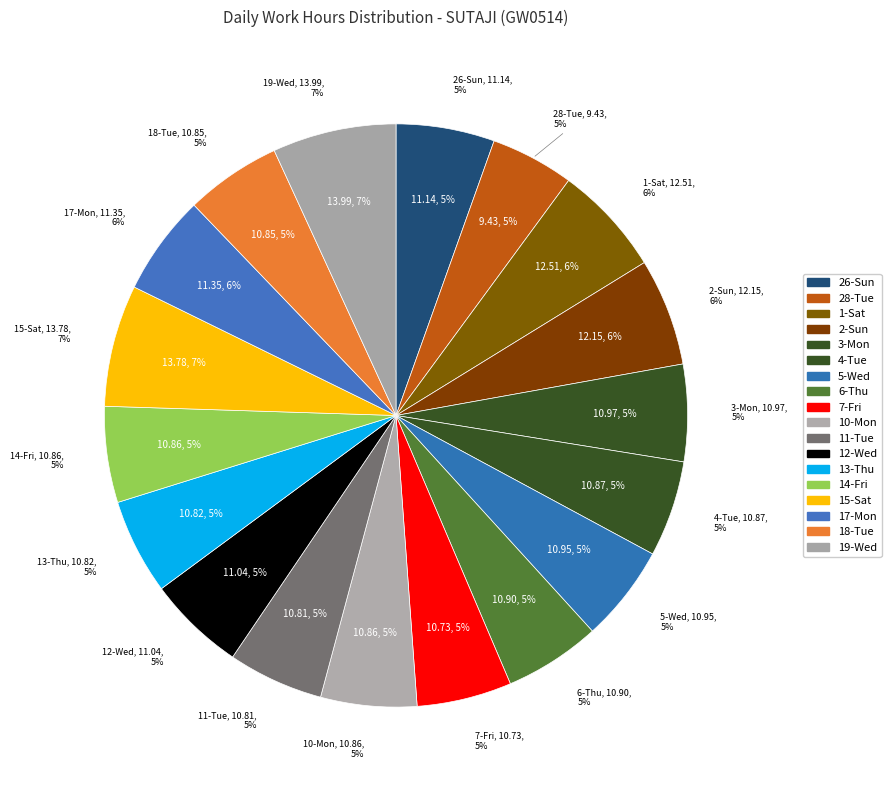

True or false: 18-Tue accounts for 1% of the total.

False